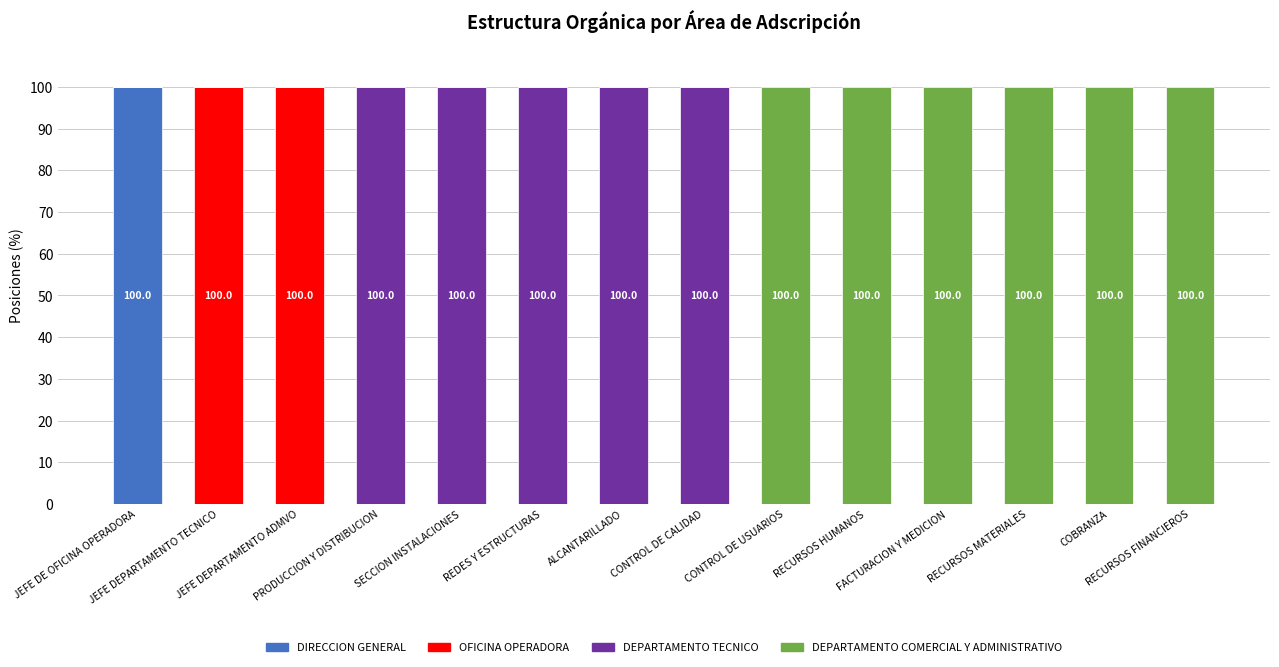

The value of OFICINA OPERADORA at ALCANTARILLADO is 0. True or false?

True